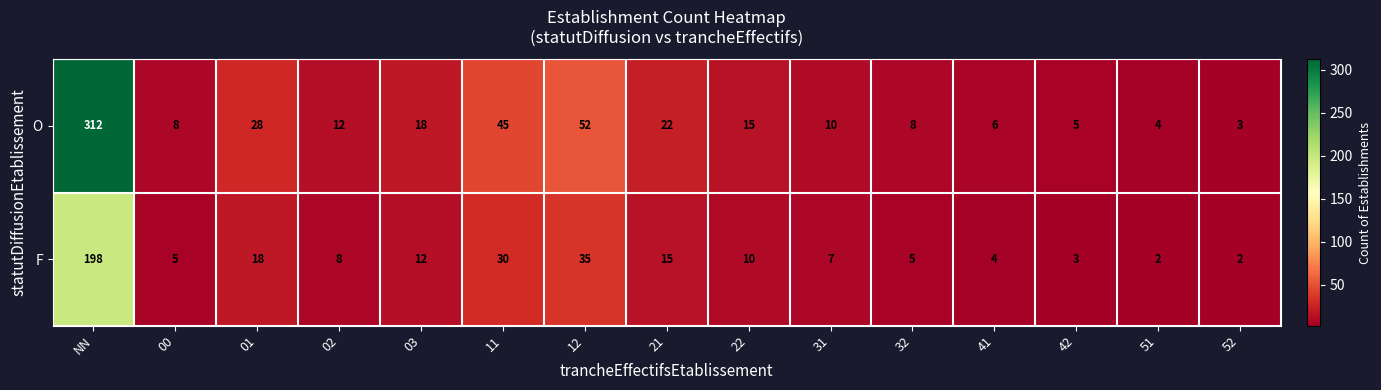

Is the value of O at 52 greater than the value of F at 51?

Yes